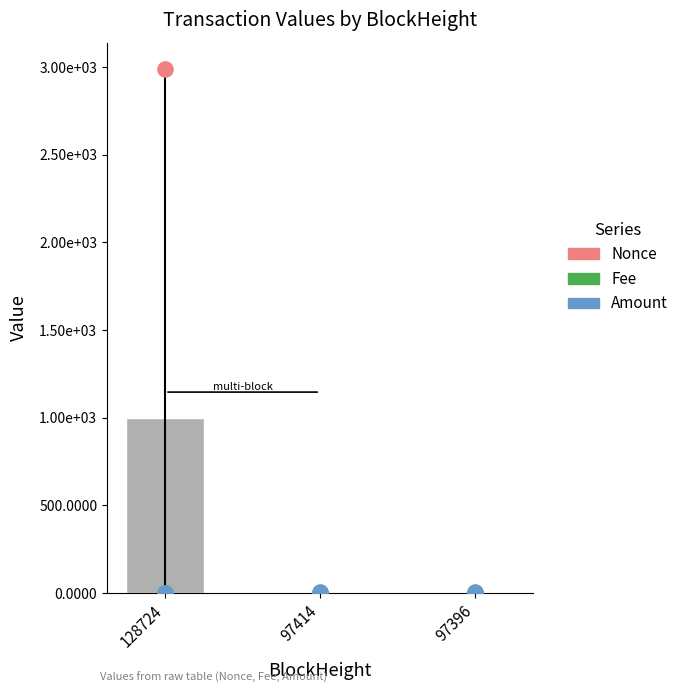

Which series has the largest total across all categories?

Nonce